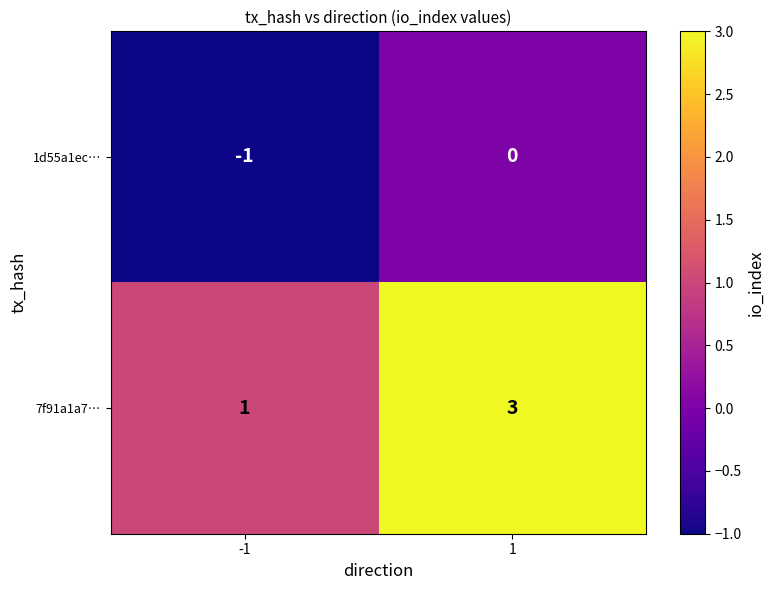

List the series in order of their overall mean, highest first.

7f91a1a7…, 1d55a1ec…